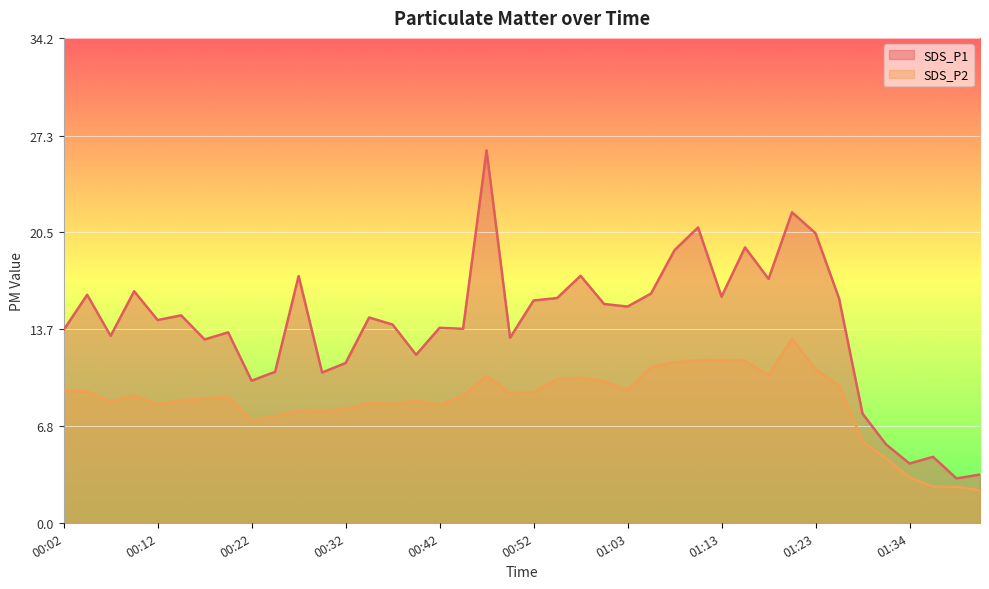

What is the value of the SDS_P1 point at the 25th from the left?

15.2